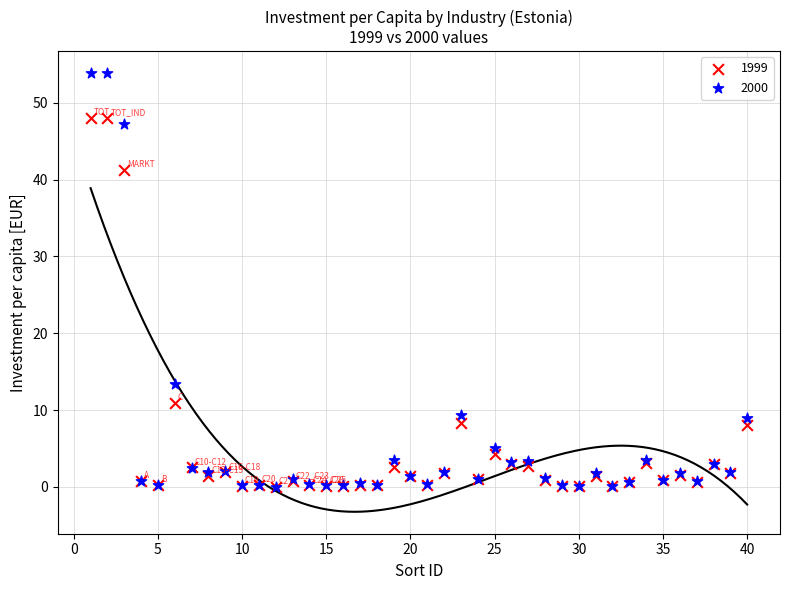

Which series has the widest spread of Y values?

2000